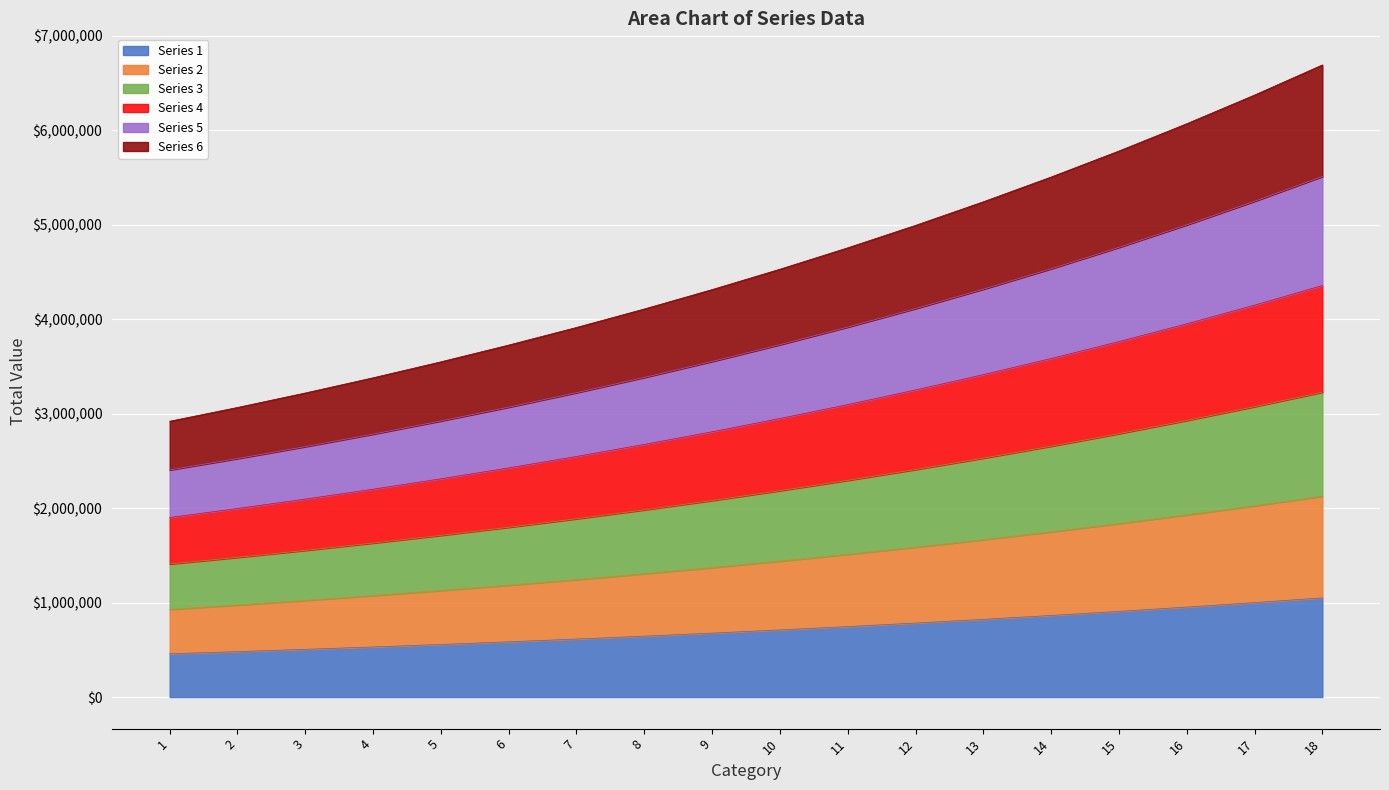

Rank the series by their average value, from highest to lowest.

Series 6, Series 5, Series 4, Series 3, Series 2, Series 1